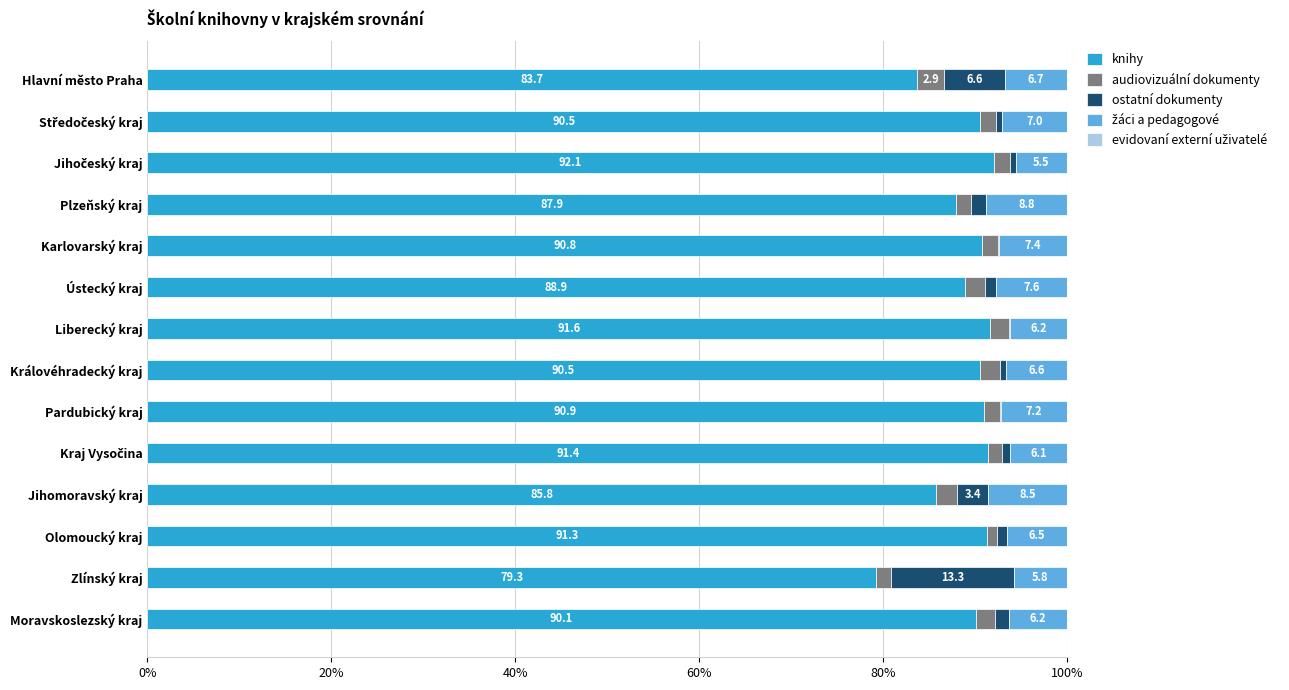

Is it true that knihy equals 123.1 at Liberecký kraj?

False